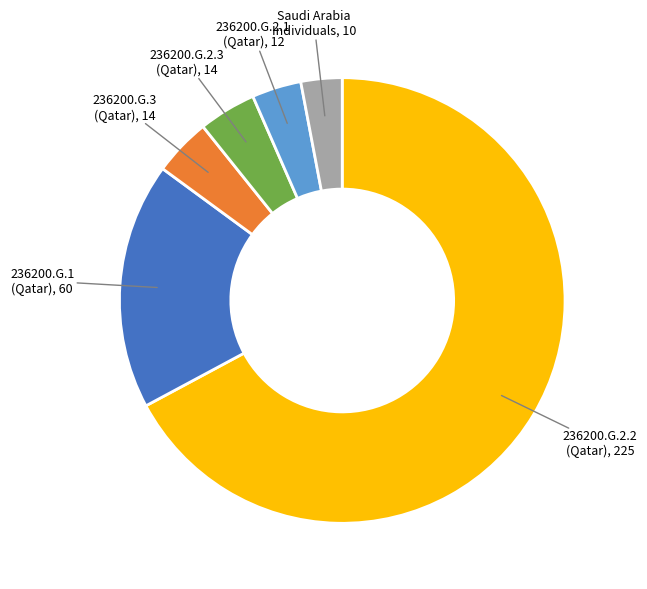

Is there any slice that represents more than half of the pie?

Yes